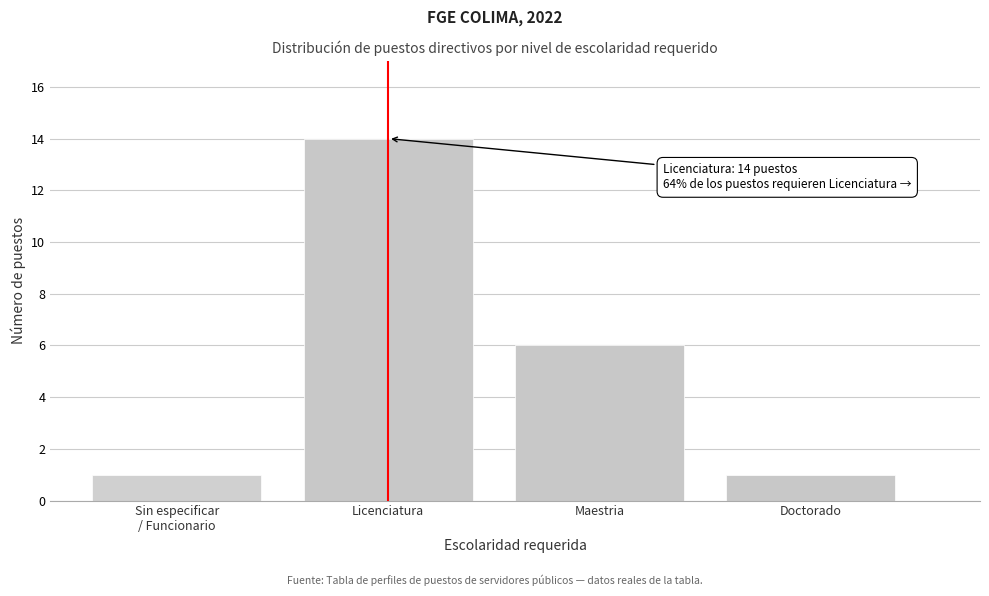

Reading left to right, list all the values displayed in this chart.

1	14	6	1